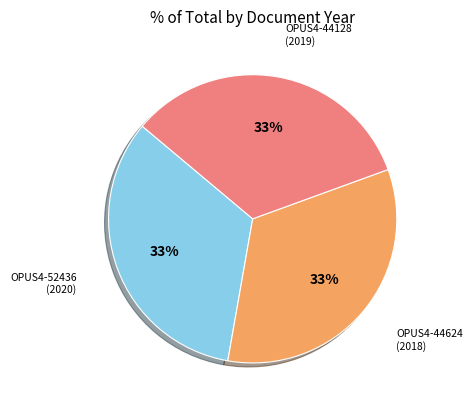

How many segments does this pie chart have?

3